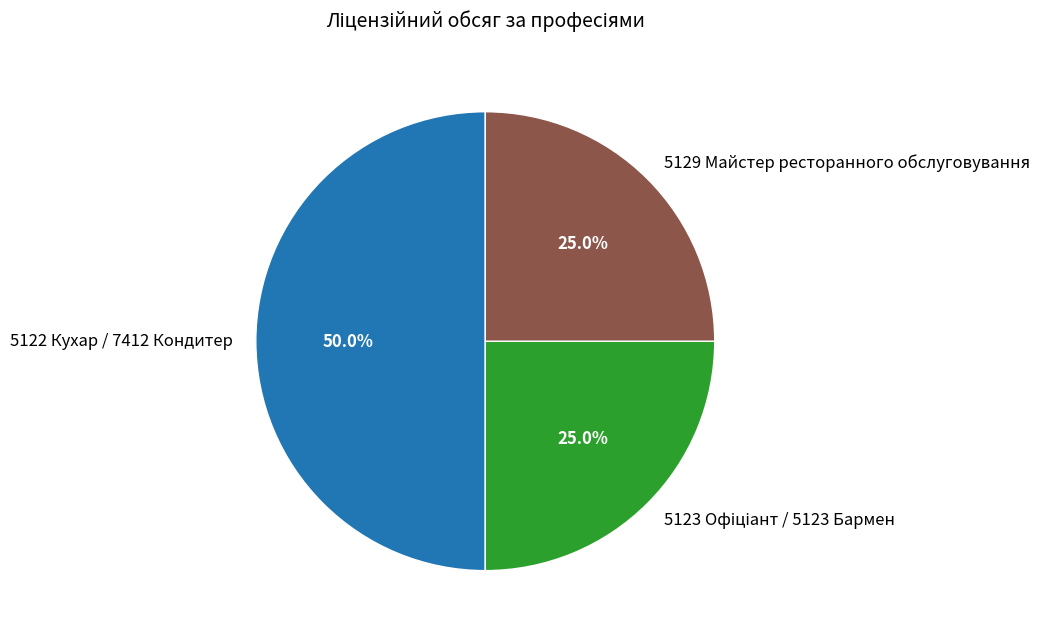

Which category has the biggest portion of the pie?

5122 Кухар / 7412 Кондитер